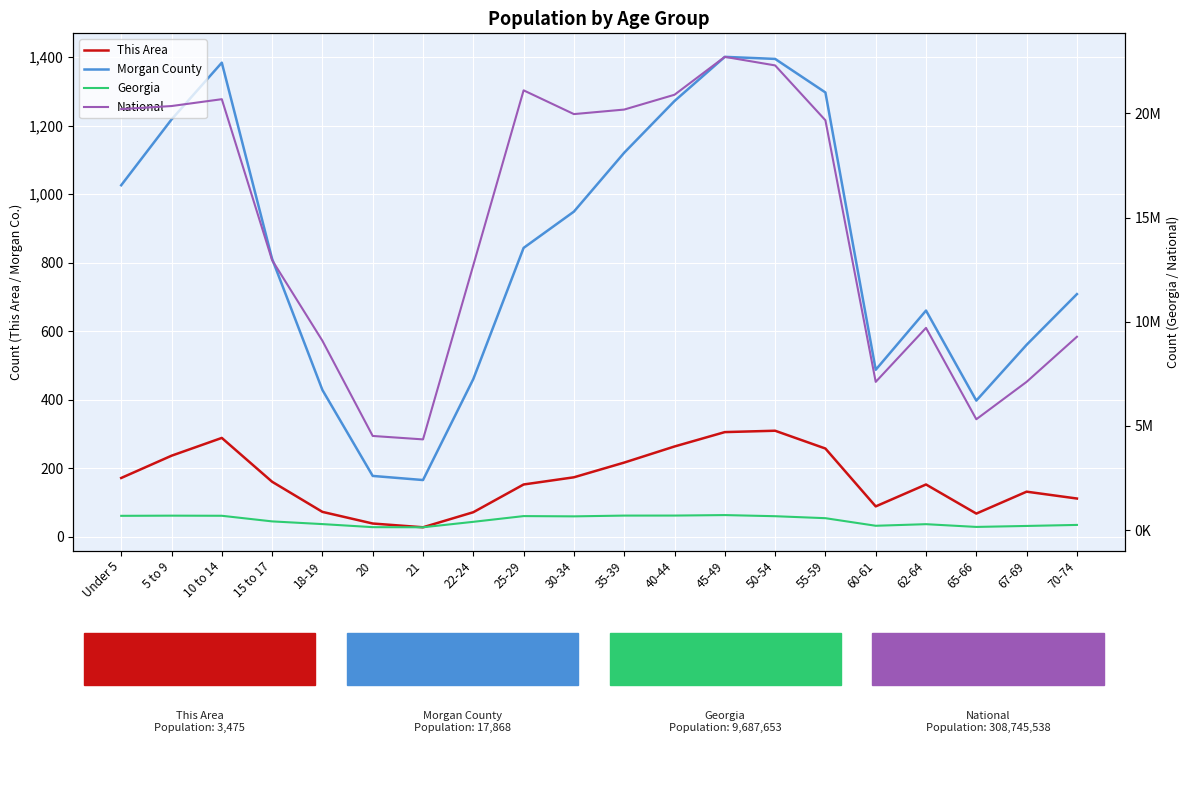

Reading left to right, list all the values displayed in this chart.

This Area: Under 5=171	5 to 9=236	10 to 14=288	15 to 17=160	18-19=72	20=38	21=27	22-24=71	25-29=152	30-34=173	35-39=216	40-44=263	45-49=305	50-54=309	55-59=257	60-61=88	62-64=152	65-66=67	67-69=131	70-74=111
Morgan County: Under 5=1026	5 to 9=1218	10 to 14=1384	15 to 17=811	18-19=428	20=177	21=165	22-24=460	25-29=843	30-34=949	35-39=1121	40-44=1272	45-49=1401	50-54=1395	55-59=1297	60-61=487	62-64=660	65-66=397	67-69=560	70-74=708
Georgia: Under 5=686785	5 to 9=695161	10 to 14=689684	15 to 17=419922	18-19=290077	20=143471	21=137251	22-24=399358	25-29=673935	30-34=661625	35-39=698059	40-44=699481	45-49=722661	50-54=668591	55-59=573551	60-61=209870	62-64=286136	65-66=154645	67-69=201362	70-74=250422
National: Under 5=20201362	5 to 9=20348657	10 to 14=20677194	15 to 17=12954254	18-19=9086089	20=4519129	21=4354294	22-24=12712576	25-29=21101849	30-34=19962099	35-39=20179642	40-44=20890964	45-49=22708591	50-54=22298125	55-59=19664805	60-61=7113727	62-64=9704197	65-66=5319902	67-69=7115361	70-74=9278166